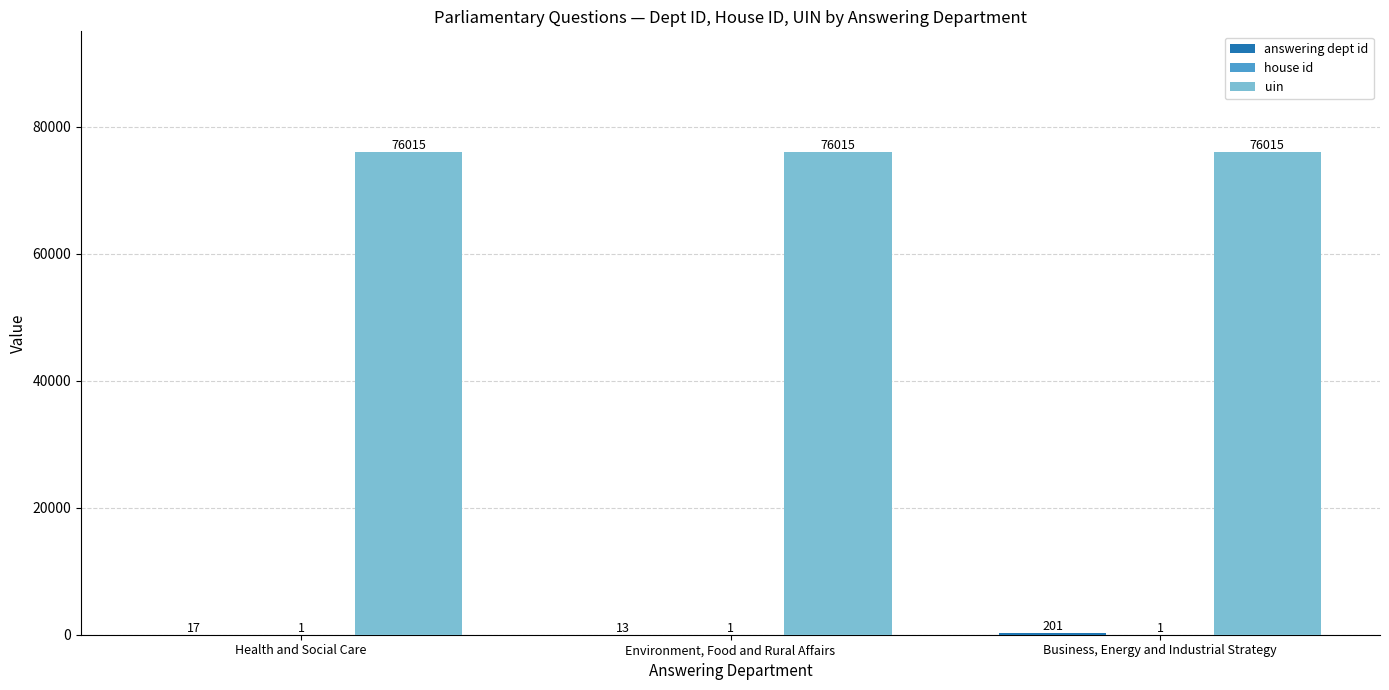

How many data points does each series have?

3